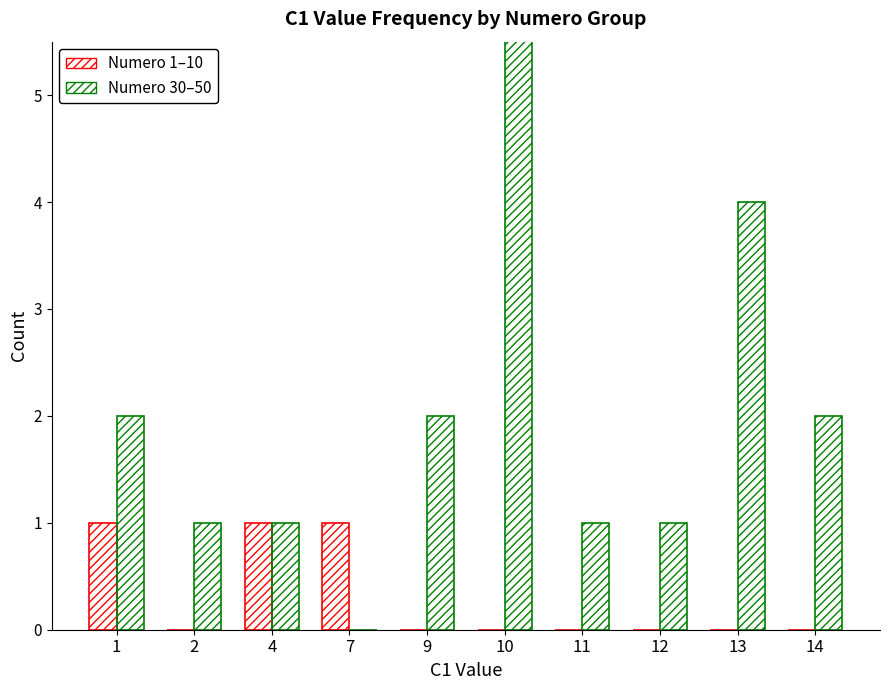

What is the value of the Numero 30–50 bar at the 5th from the left?

2